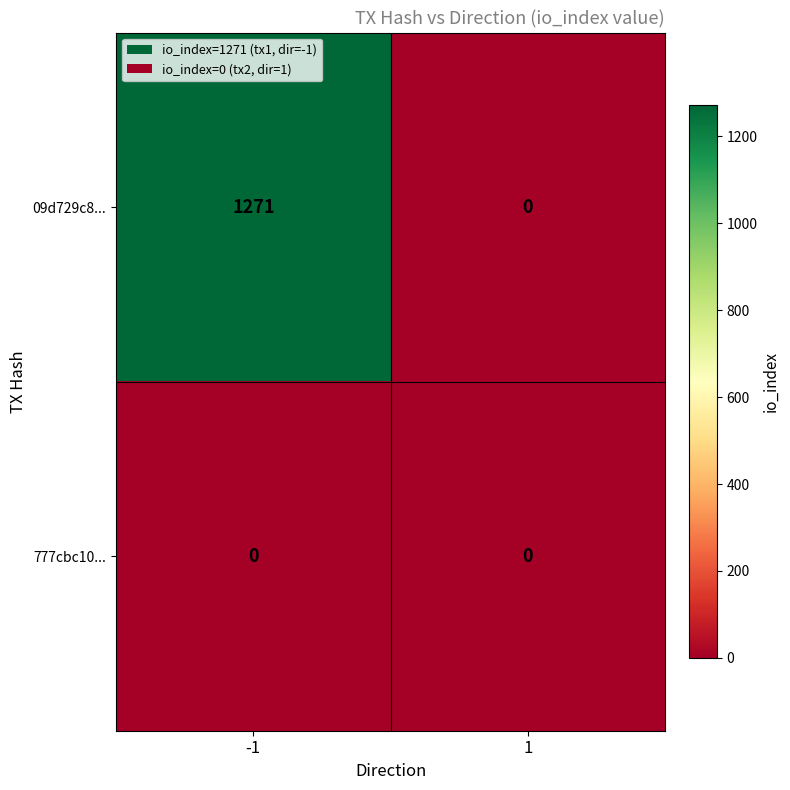

What is the greatest value displayed?

1271